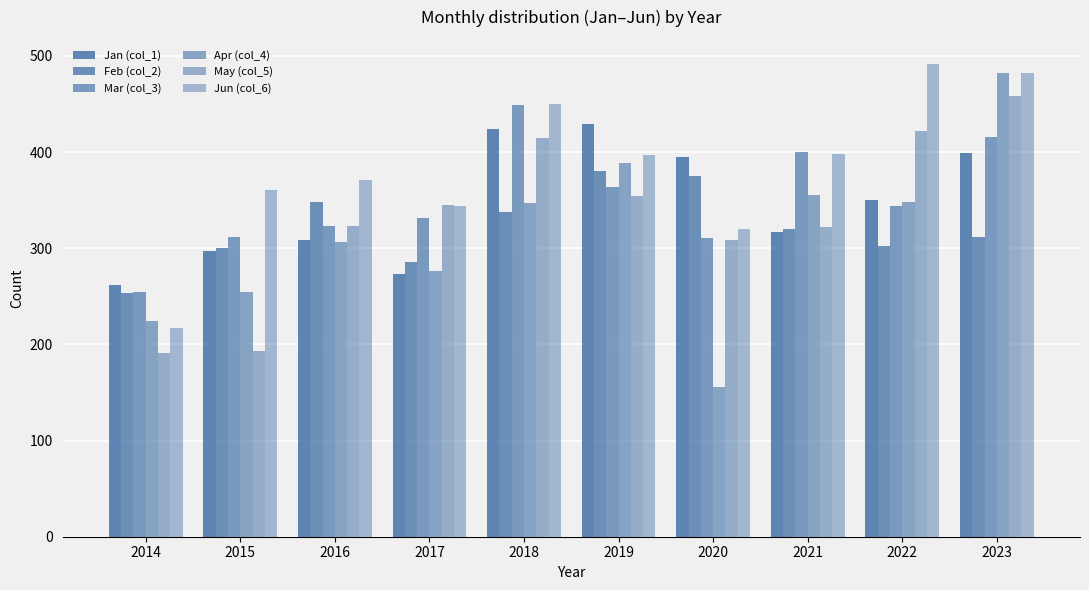

At which label does May (col_5) first exceed 345?

2018